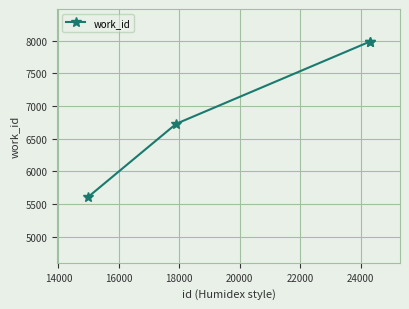

What is the value of the 3rd point from the left?

7984